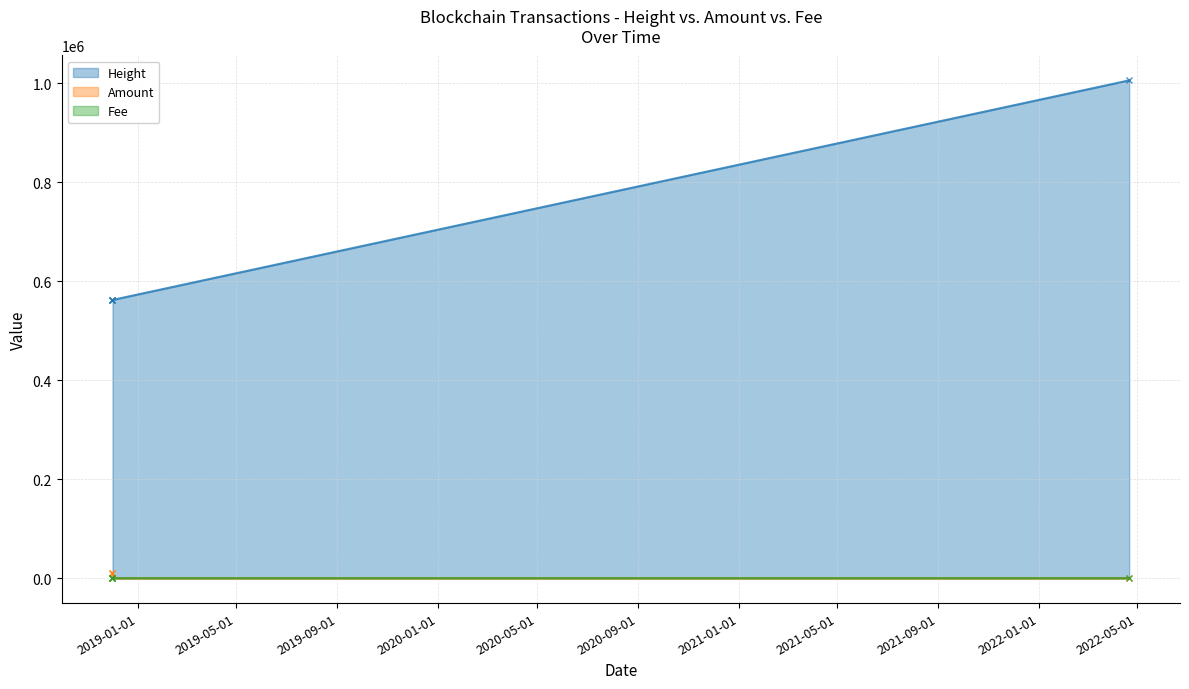

At which category is the sum across all series the highest?

2022-04-21 02:22:33